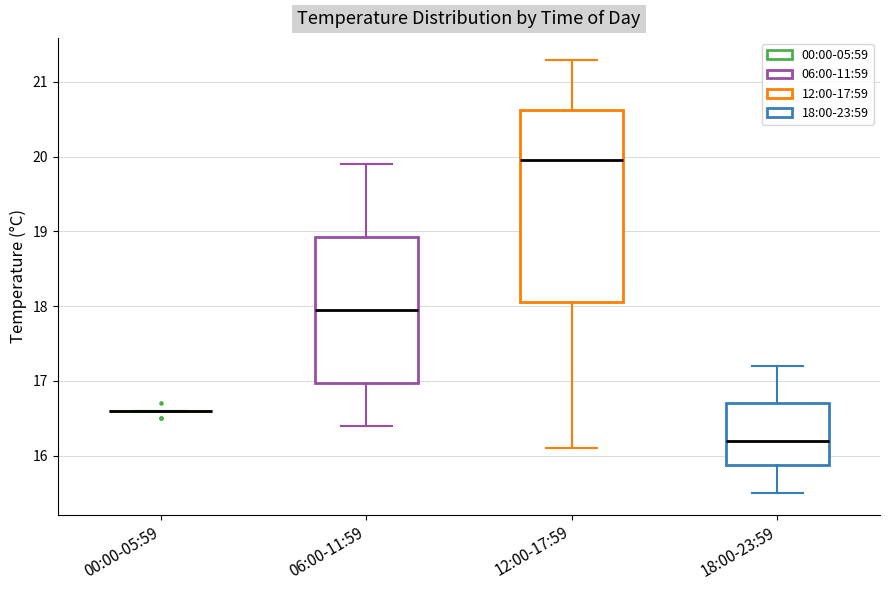

Where is the lower edge of the box for 12:00-17:59 on the y-axis? The values are not printed on the chart, so give them approximately, as read against the axis.

18.1